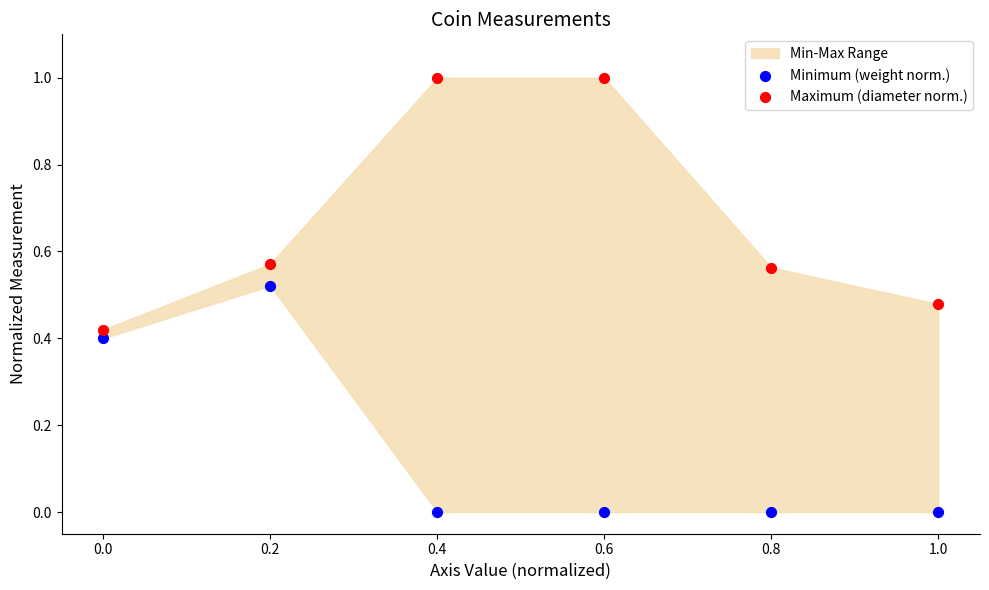

Which series contains the lowest Y value?

Minimum (weight norm.)